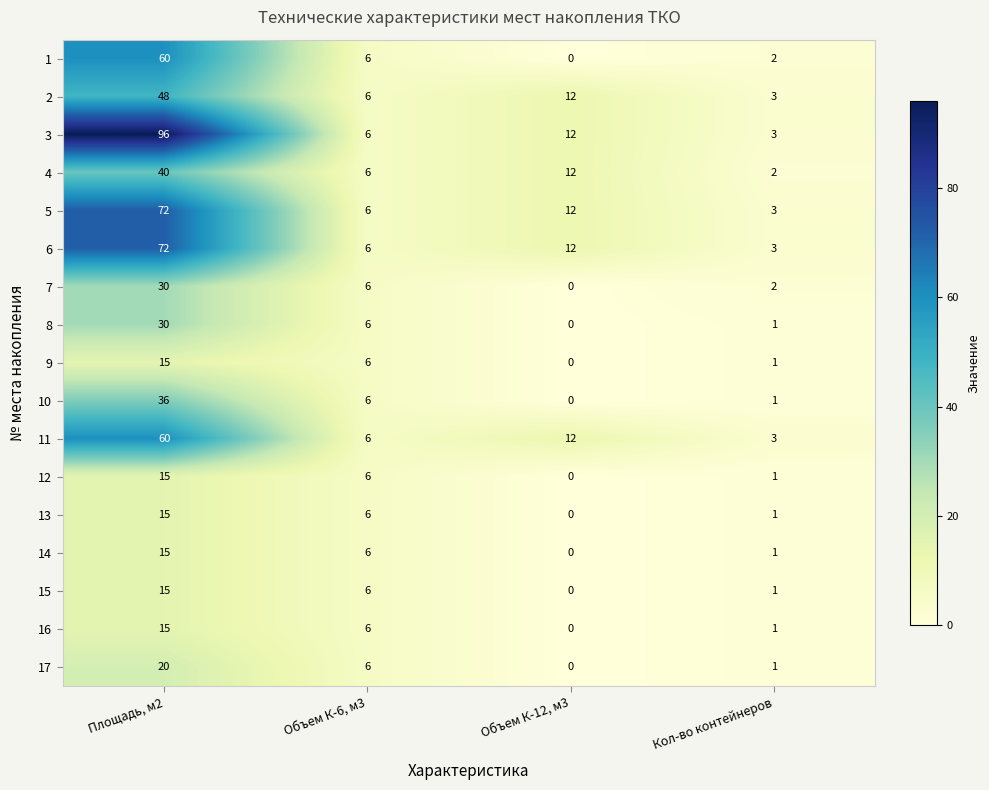

Rank the categories by 16 value from lowest to highest.

Объем К-12, м3, Кол-во контейнеров, Объем К-6, м3, Площадь, м2